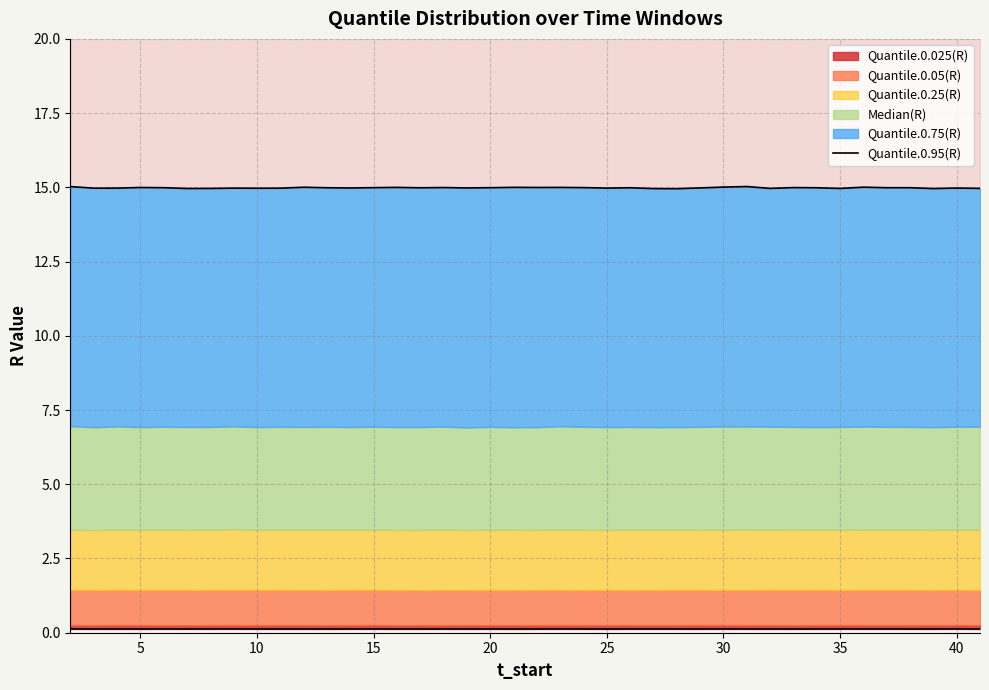

Reading left to right, transcribe all the data shown in this chart.

15.0	15.0	15.0	15.0	15.0	15.0	15.0	15.0	15.0	15.0	15.0	15.0	15.0	15.0	15.0	15.0	15.0	15.0	15.0	15.0	15.0	15.0	15.0	15.0	15.0	15.0	15.0	15.0	15.0	15.0	15.0	15.0	15.0	15.0	15.0	15.0	15.0	15.0	15.0	15.0